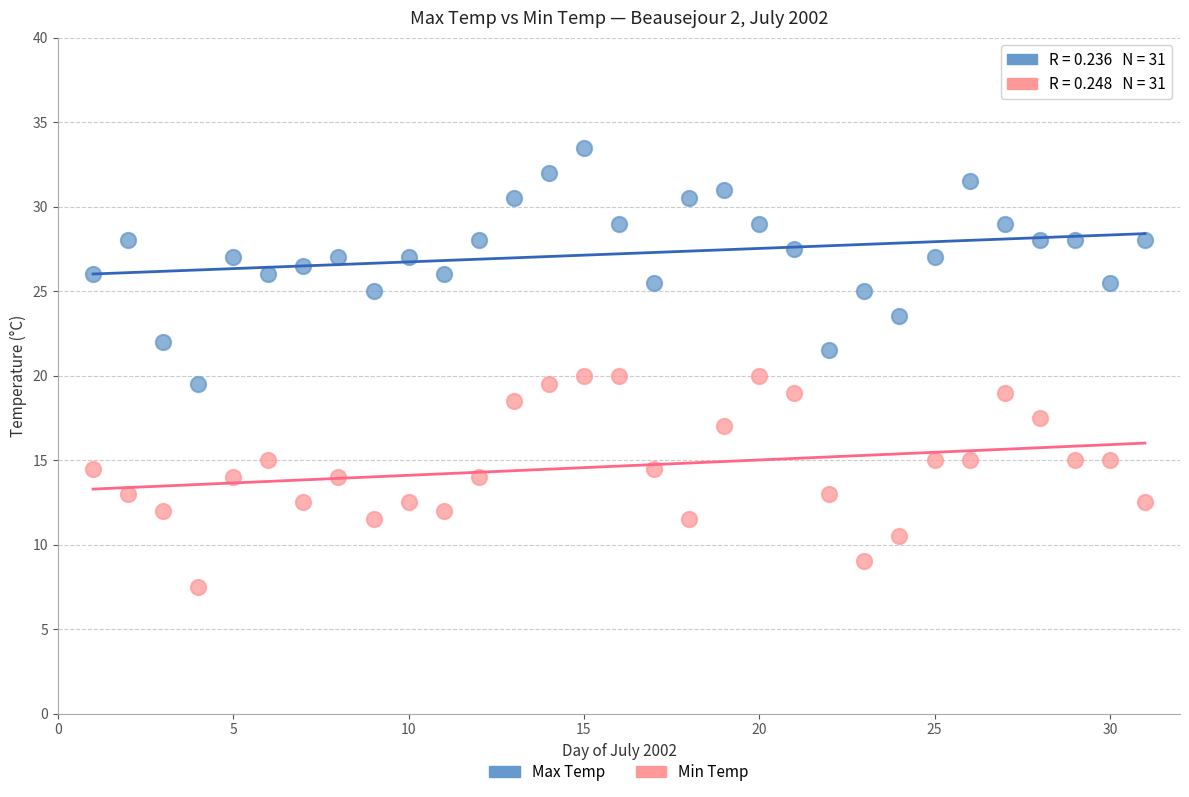

What is the X range (max minus min) for the scatter plot?

30.0